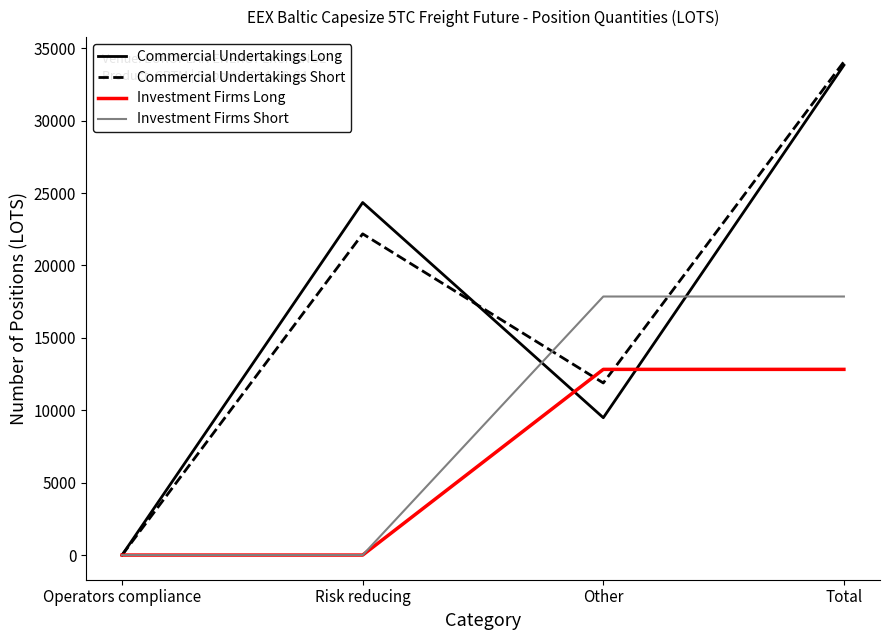

Reading left to right, extract all data points from this chart.

Commercial Undertakings Long: 0.0	24344.4	9484.3	33828.7
Commercial Undertakings Short: 0.0	22180.9	11883.0	34063.9
Investment Firms Long: 0.0	0.0	12822.8	12822.8
Investment Firms Short: 0.0	0.0	17853.9	17853.9